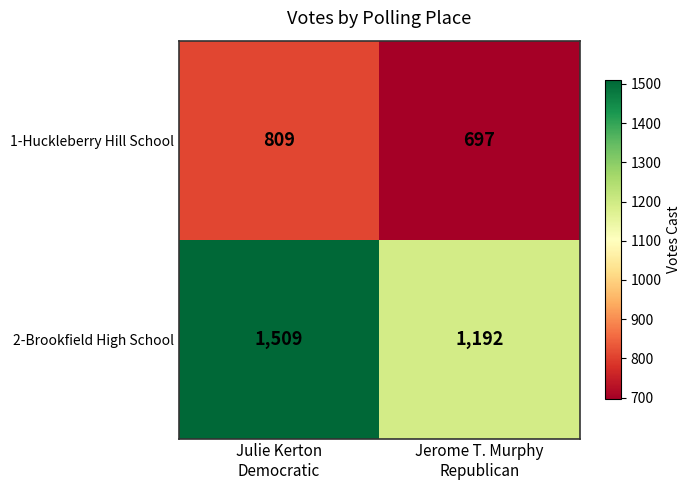

Rank the series at Jerome T. Murphy
Republican from highest to lowest value.

2-Brookfield High School, 1-Huckleberry Hill School